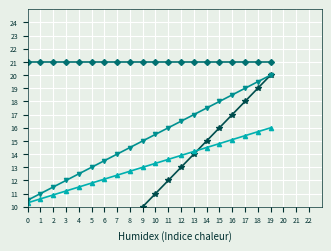

How many values in the KV_base series exceed 13?

10